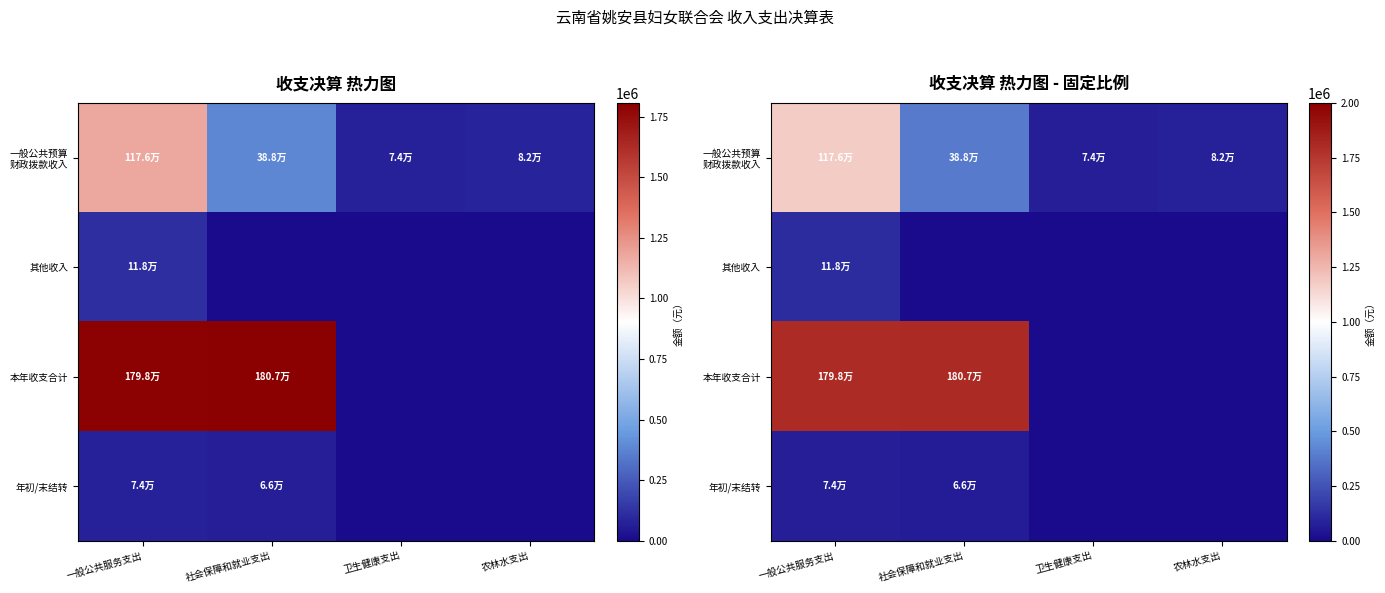

The 年初/末结转 series shows 74257.3 at 一般公共服务支出. True or false?

True